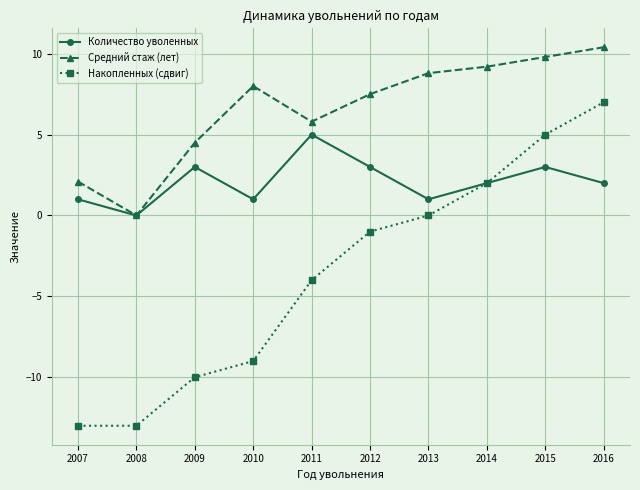

At how many categories does at least one series exceed 4?

8